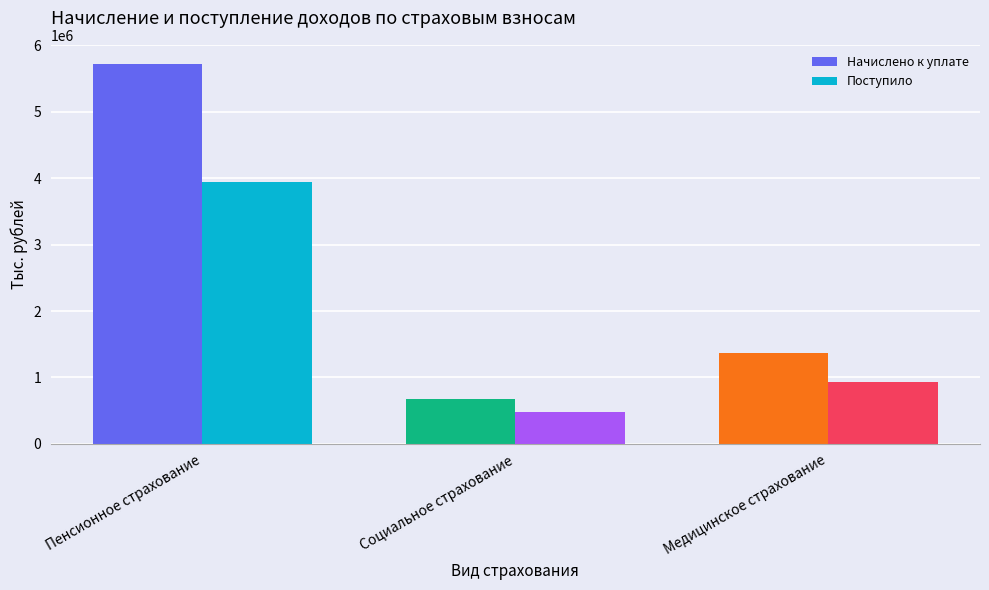

Count the Поступило values in the range 482510 to 3946578.

3